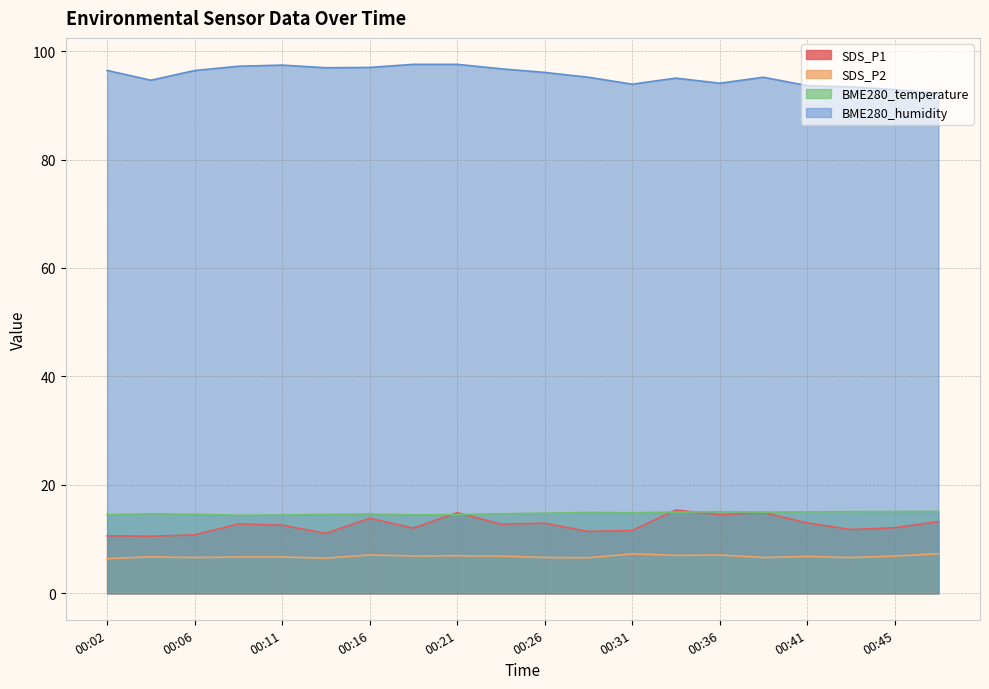

True or false: SDS_P2 and SDS_P1 intersect in this chart.

False